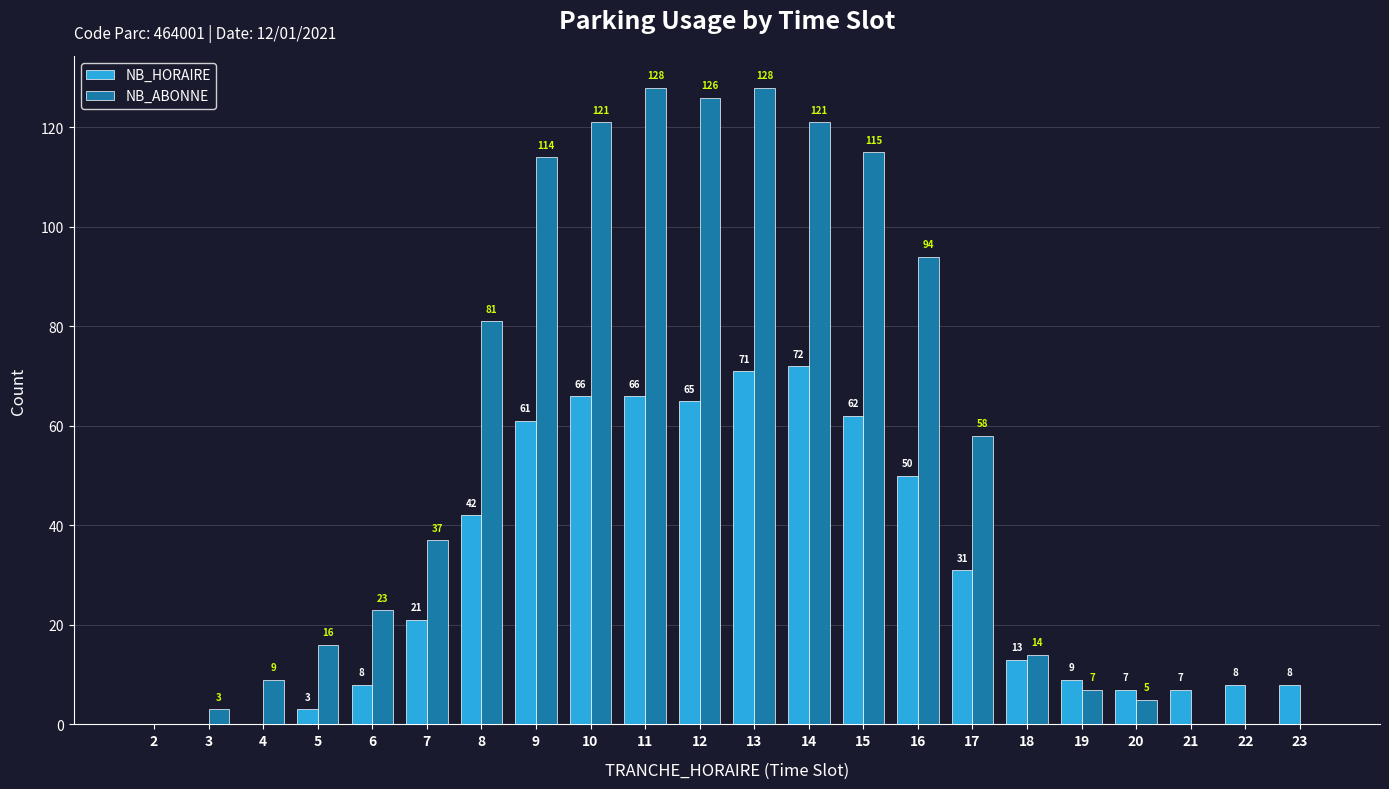

Is the value of NB_ABONNE at 4 greater than the value of NB_HORAIRE at 13?

No